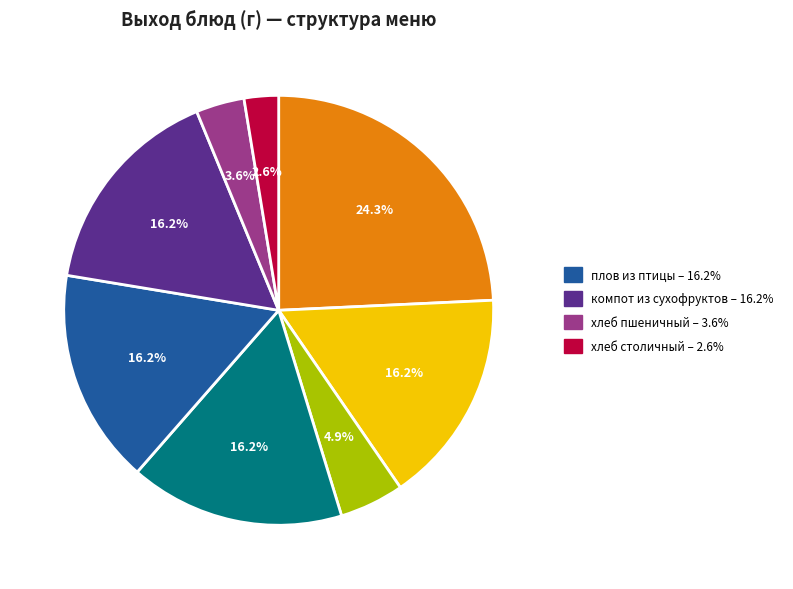

Is there a majority slice in this chart?

No